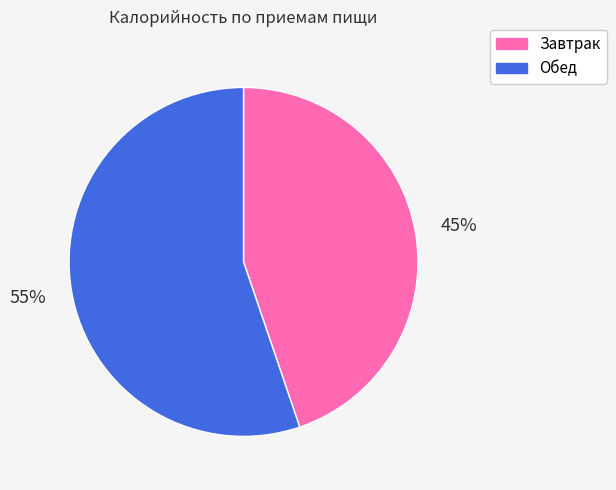

Is it true that Завтрак is 32% of the pie?

False